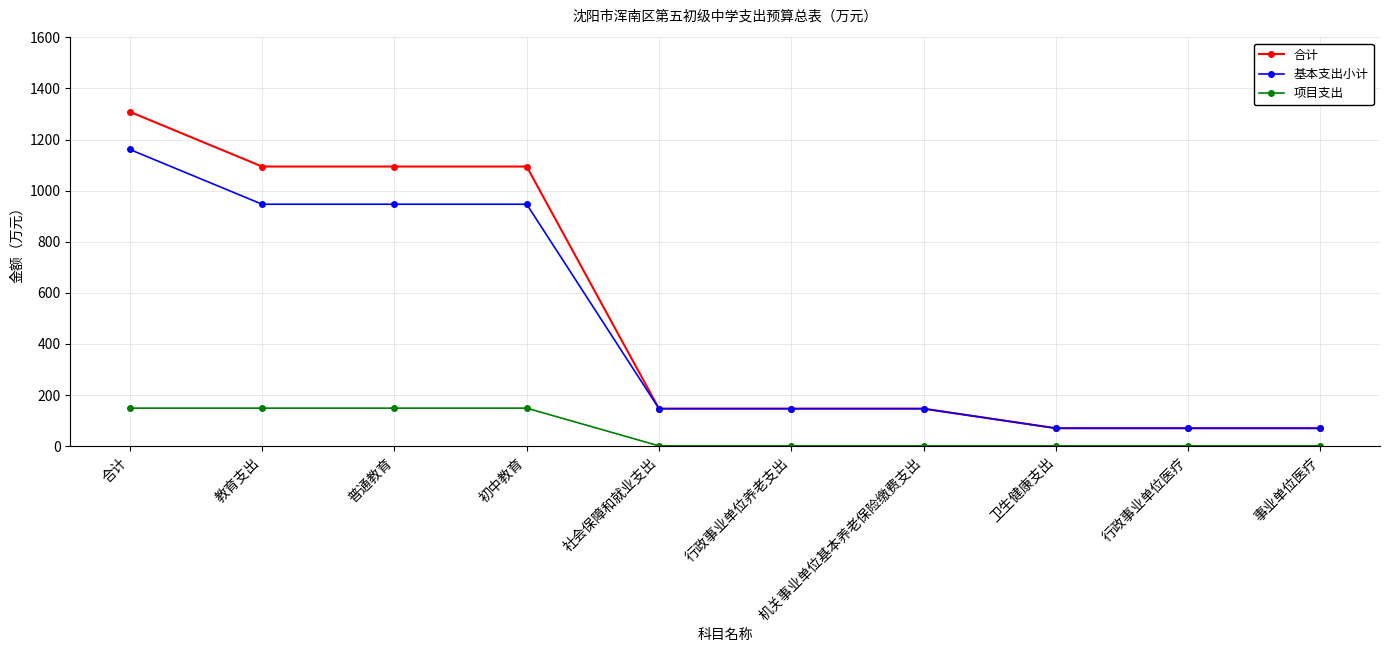

What is the approximate value of 合计 at 行政事业单位养老支出?

145.6